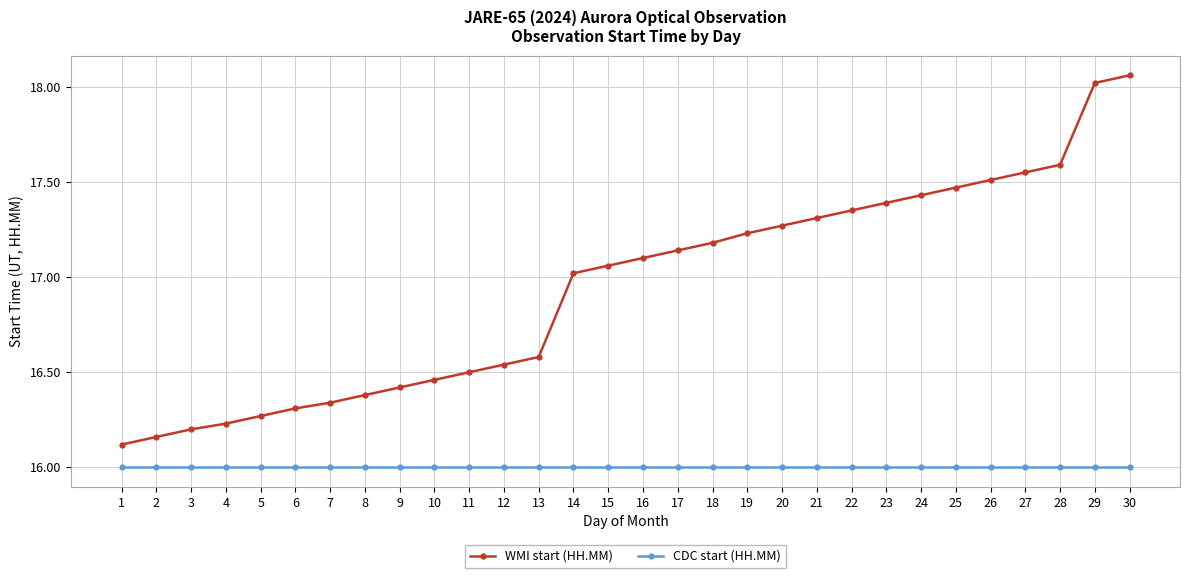

At how many categories does at least one series exceed 16?

30